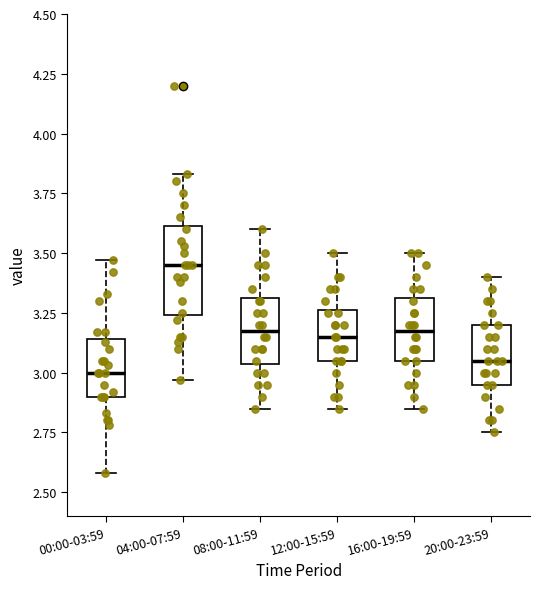

Which box's median line is the highest?

04:00-07:59